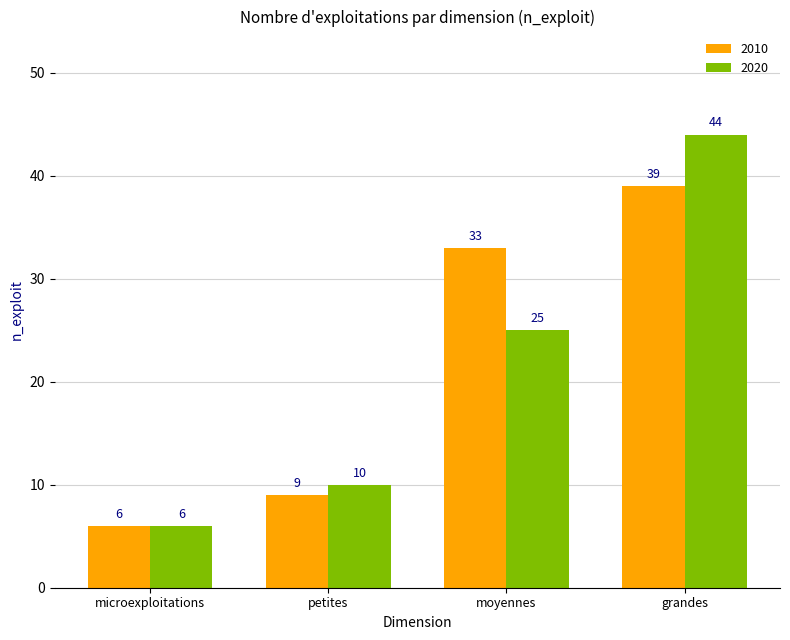

Reading left to right, what are all the values shown in this chart?

2010: 6	9	33	39
2020: 6	10	25	44